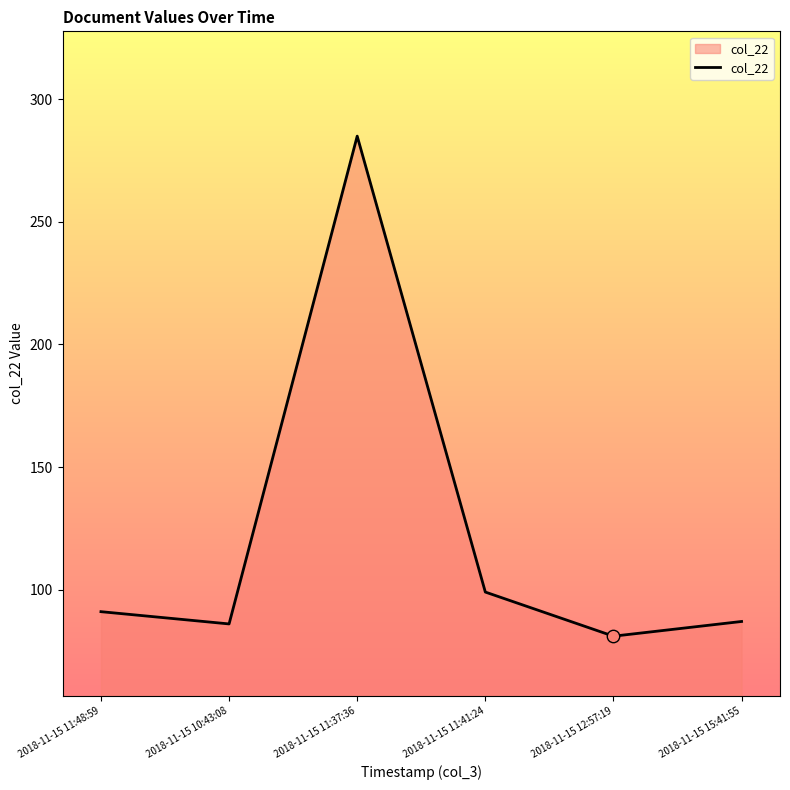

What is the ratio of the value at 2018-11-15 10:43:08 to the value at 2018-11-15 11:37:36?

0.3